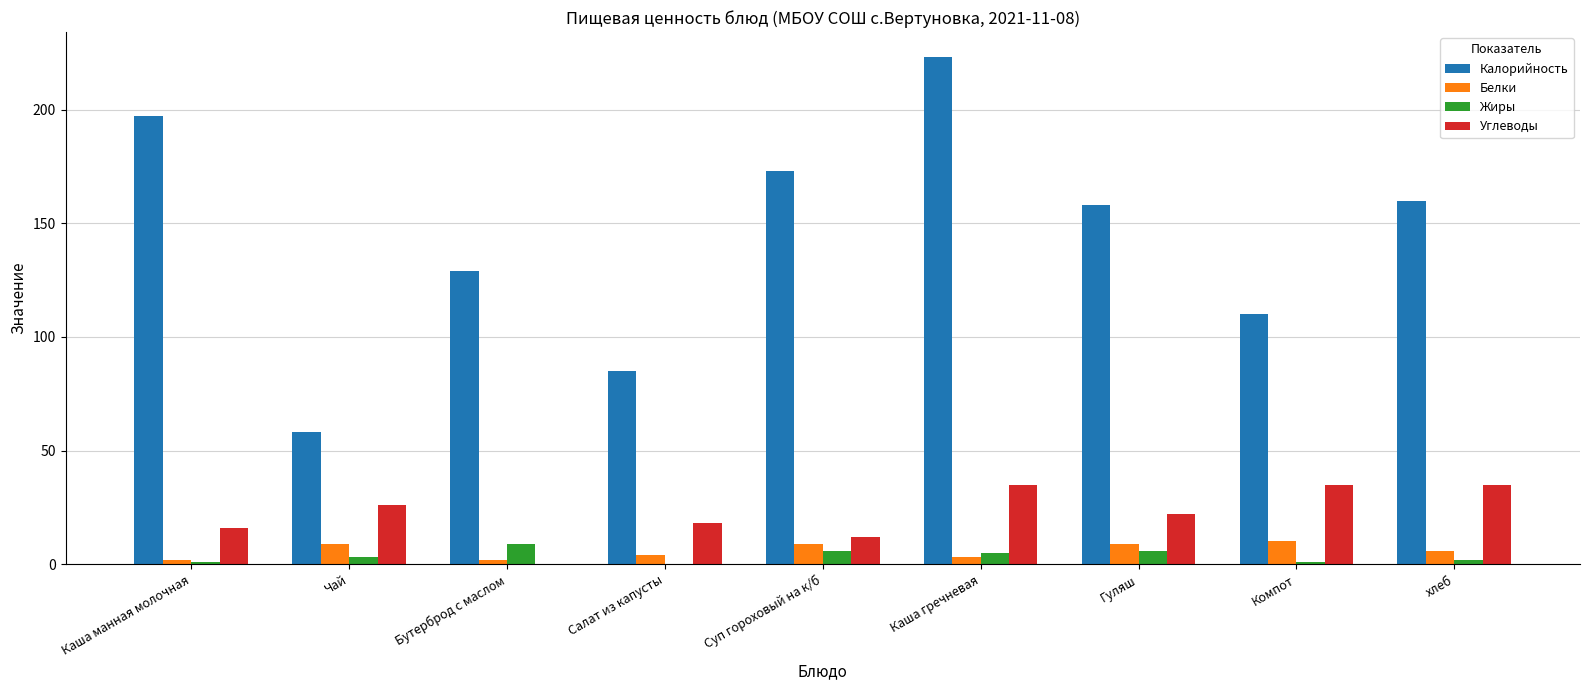

What is the difference between the Калорийность values at хлеб and Гуляш?

2